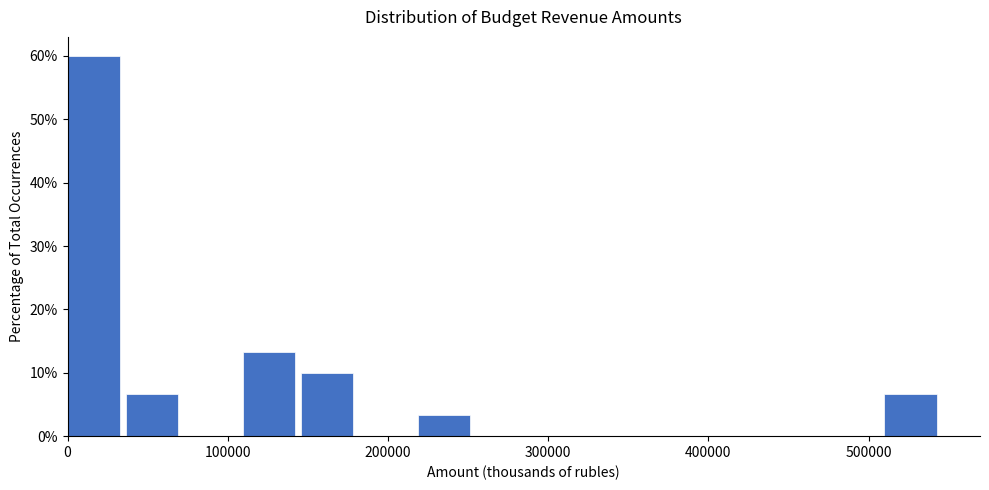

Read against the x-axis, roughly where is the centre of the tallest bar?

20000